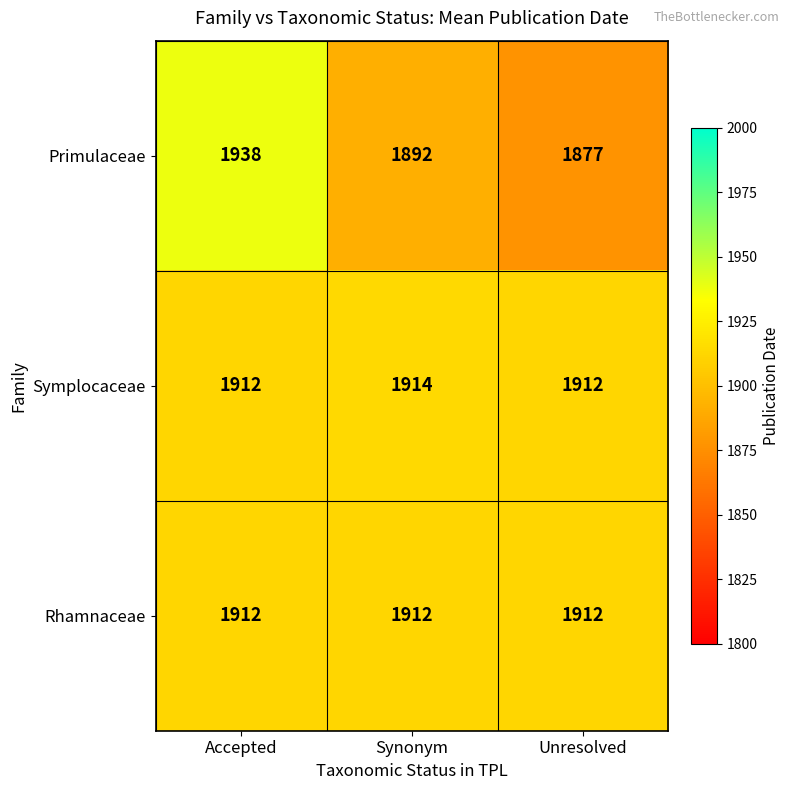

What is the maximum value shown in the chart?

1938